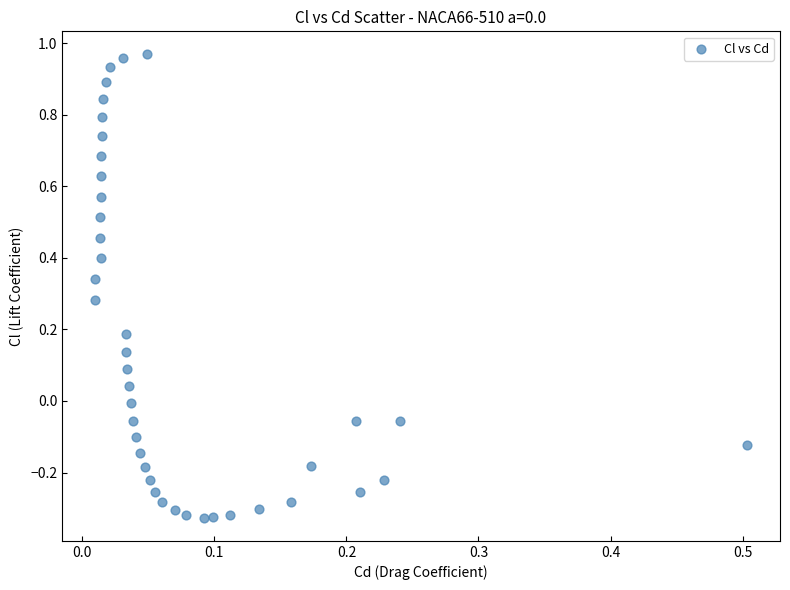

What is the range of Y values (max minus min)?

1.3